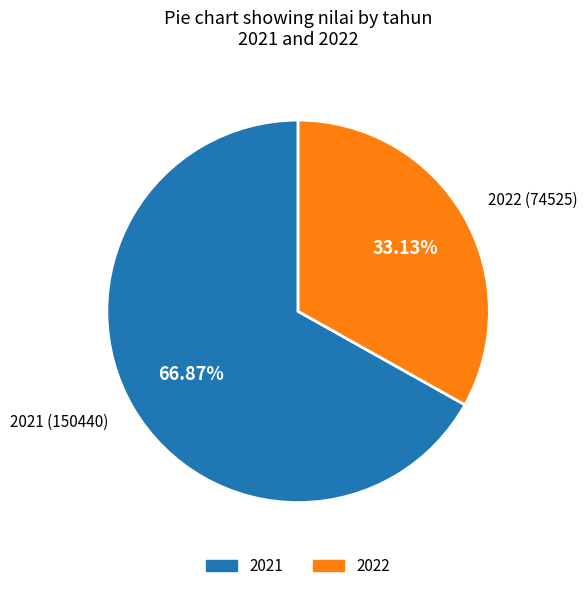

Count the number of slices in the pie.

2